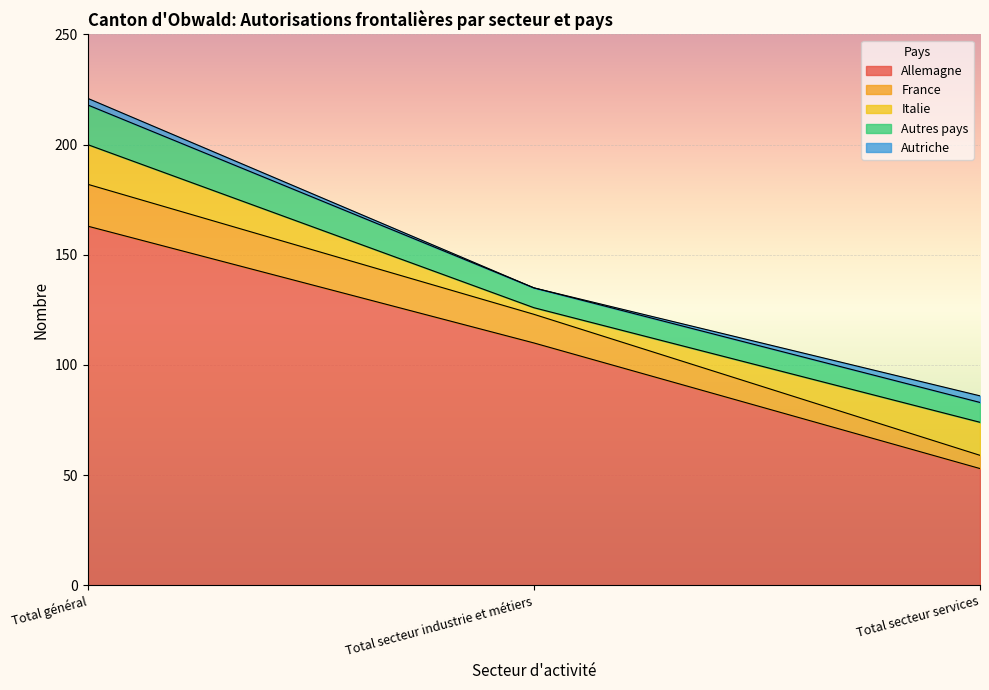

Rank the series by their maximum value, from highest to lowest.

Allemagne, France, Italie, Autres pays, Autriche